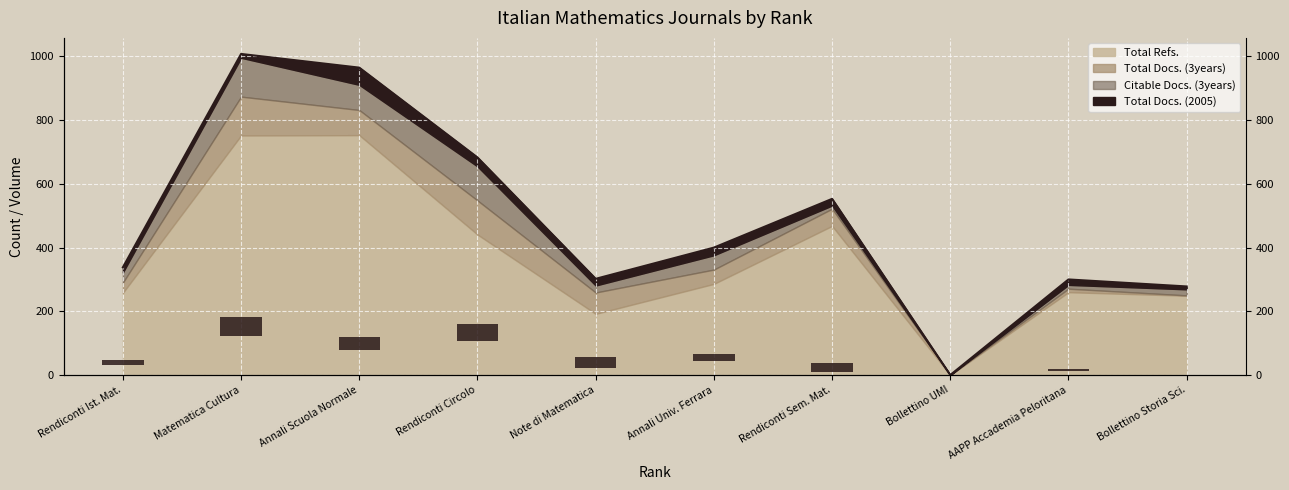

At which category does the chart reach its minimum across all series?

Bollettino UMI